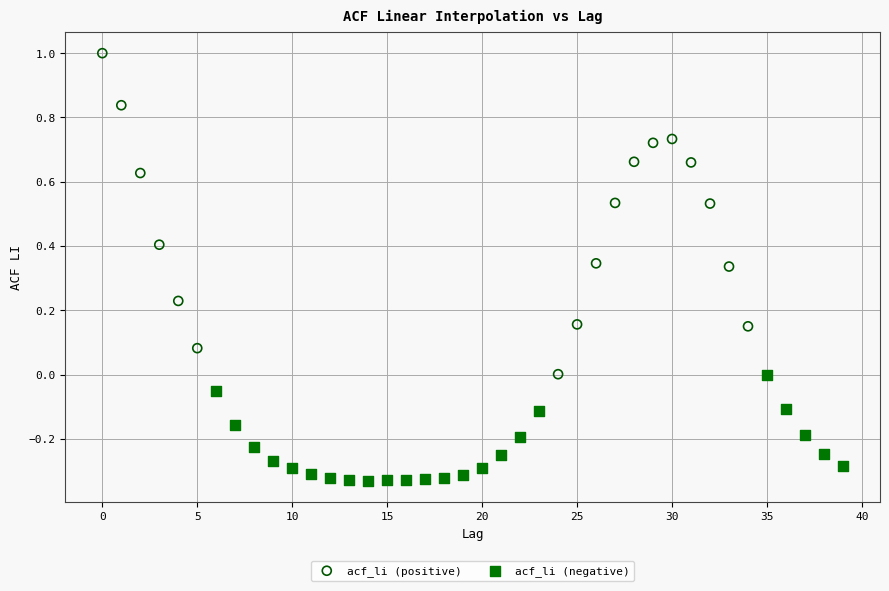

Which series contains the highest Y value?

acf_li (positive)